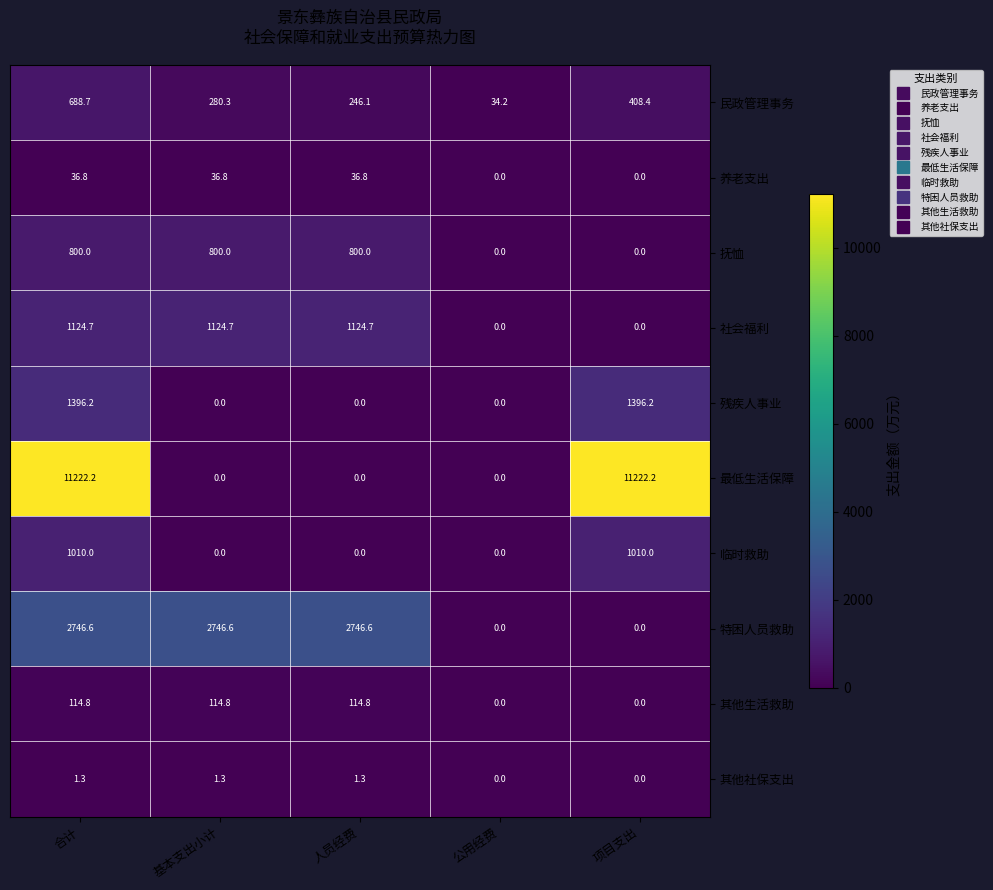

What is the difference between the maximum and second lowest values in the 特困人员救助 series?

2746.6